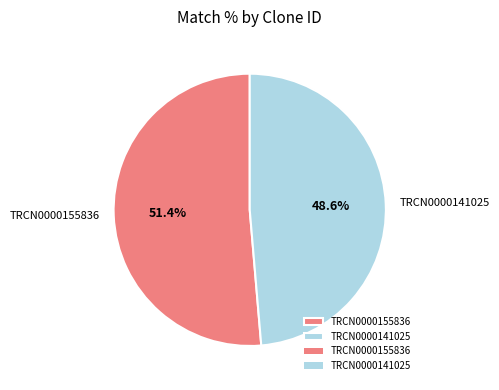

To the nearest percent, what is the average slice percentage?

50%